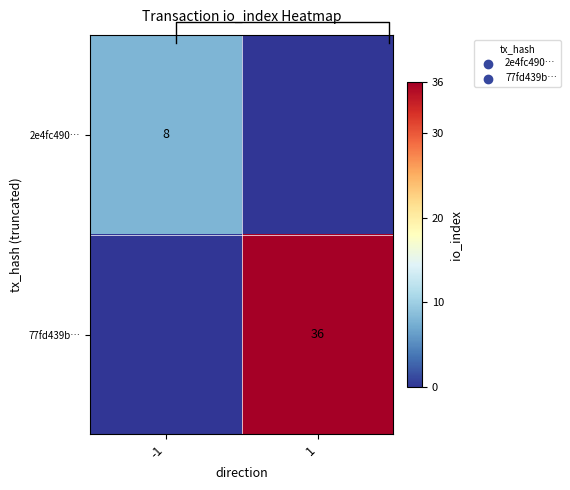

Which series has the largest range (max minus min)?

77fd439b…